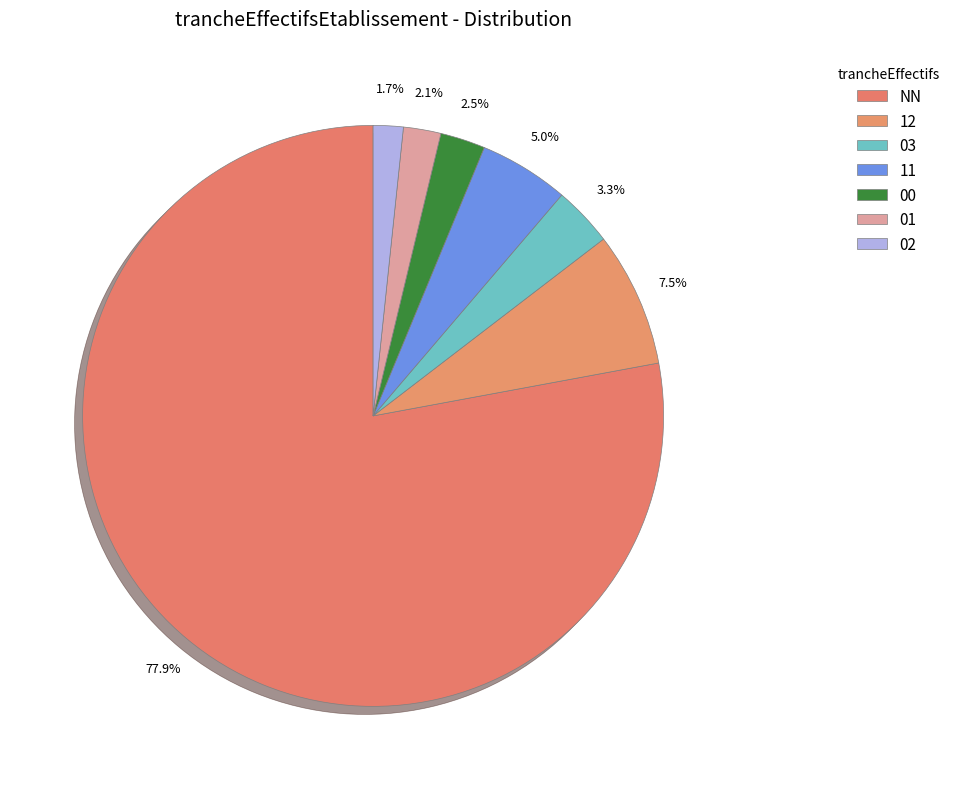

Count the number of slices in the pie.

7